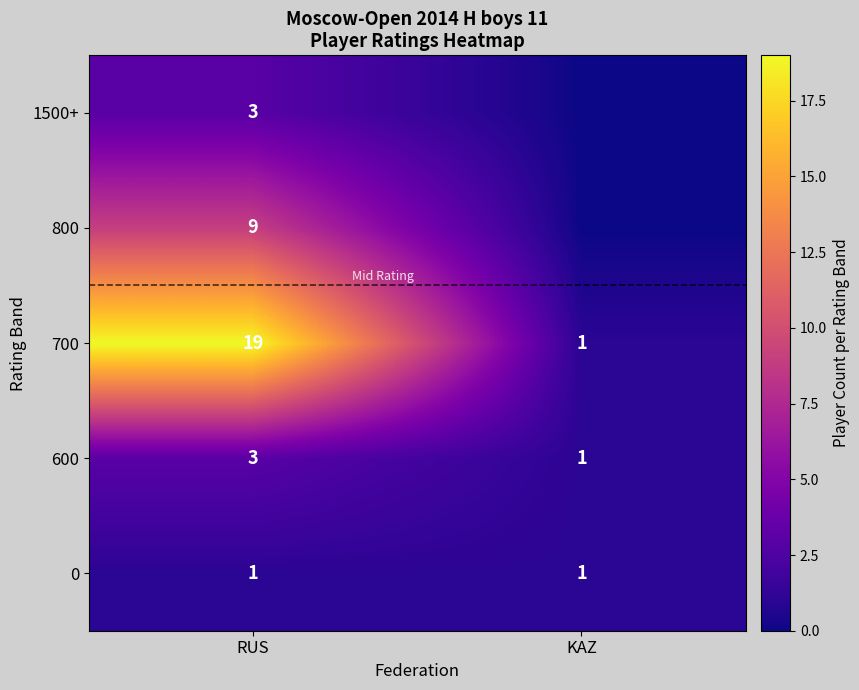

What value does the 0 series have at KAZ?

1